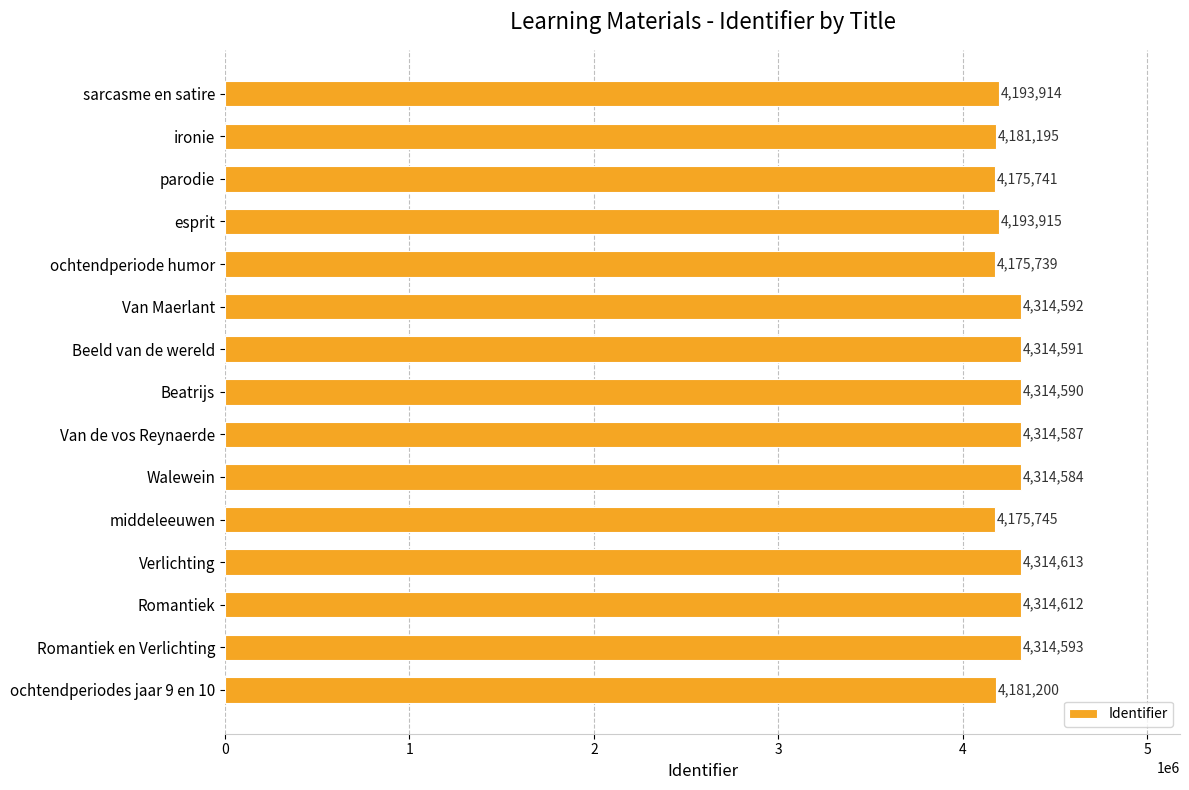

Which label corresponds to the largest value in the chart?

Verlichting